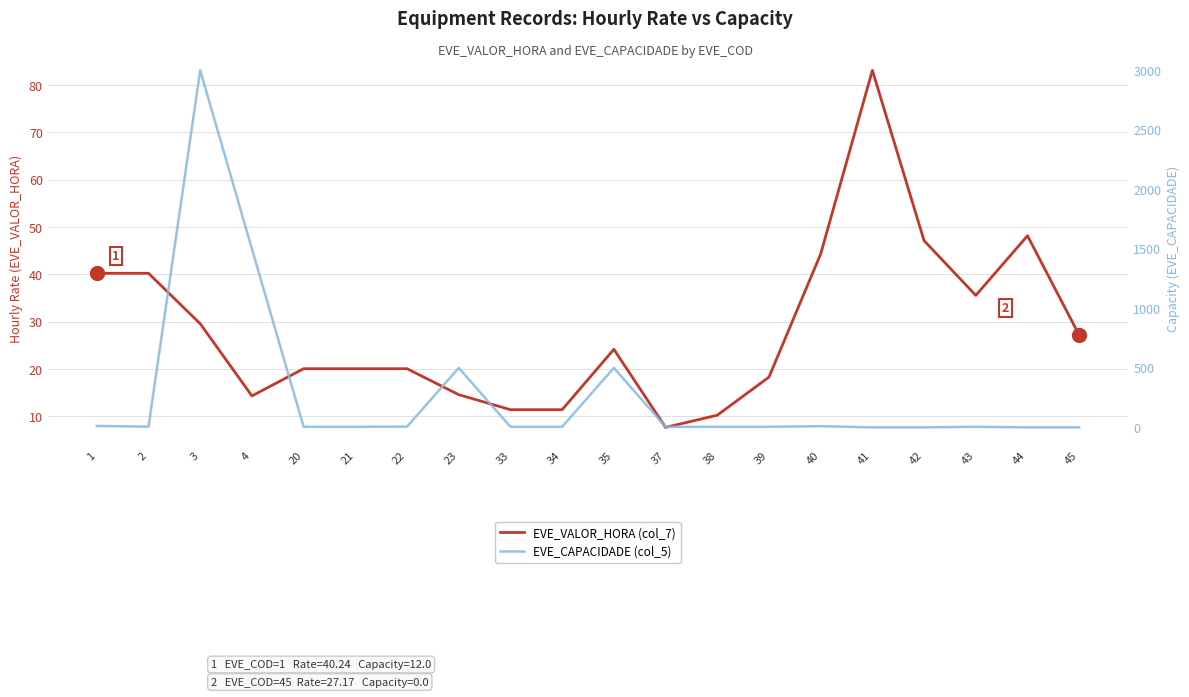

Rank the series by their average value, from lowest to highest.

EVE_VALOR_HORA (col_7), EVE_CAPACIDADE (col_5)